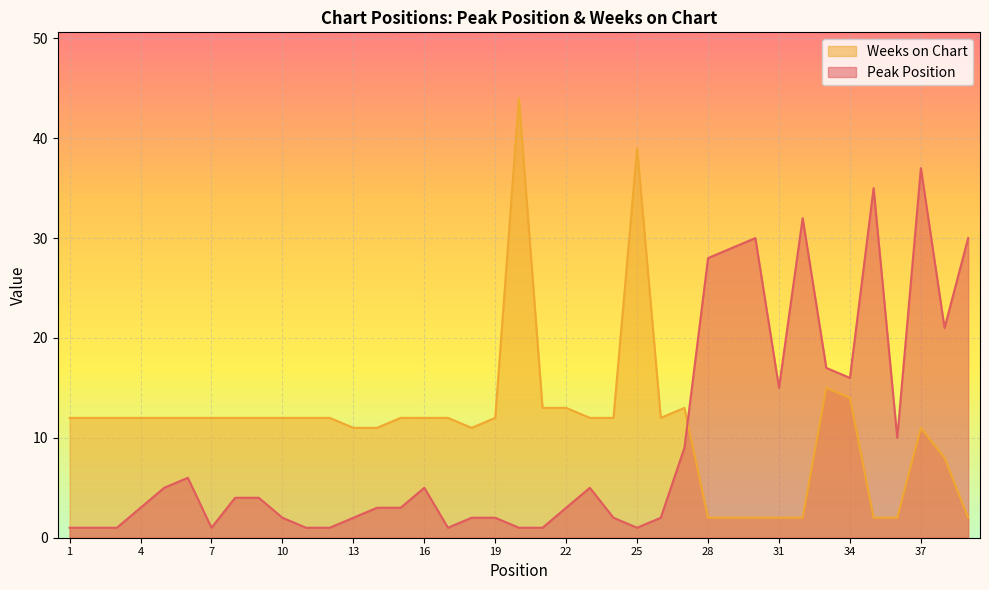

What is the average value of the Weeks on Chart series?

11